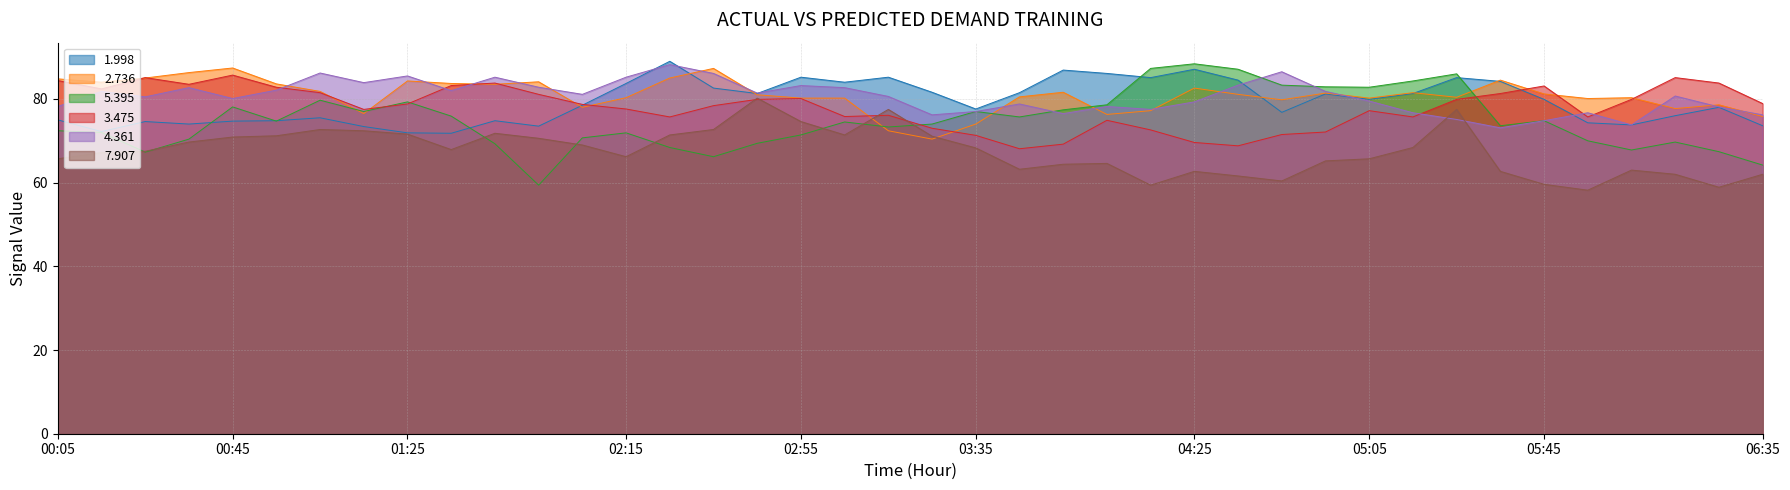

List the labels in order of 2.736 value, largest first.

00:45, 02:35, 00:35, 00:25, 02:25, 00:05, 05:35, 01:25, 01:55, 00:15, 01:35, 00:55, 01:45, 04:25, 01:05, 03:55, 05:15, 04:55, 05:45, 04:35, 02:45, 03:45, 05:25, 02:15, 06:05, 02:55, 03:05, 05:05, 05:55, 04:45, 06:25, 02:05, 06:15, 04:15, 01:15, 04:05, 06:35, 03:35, 03:15, 03:25